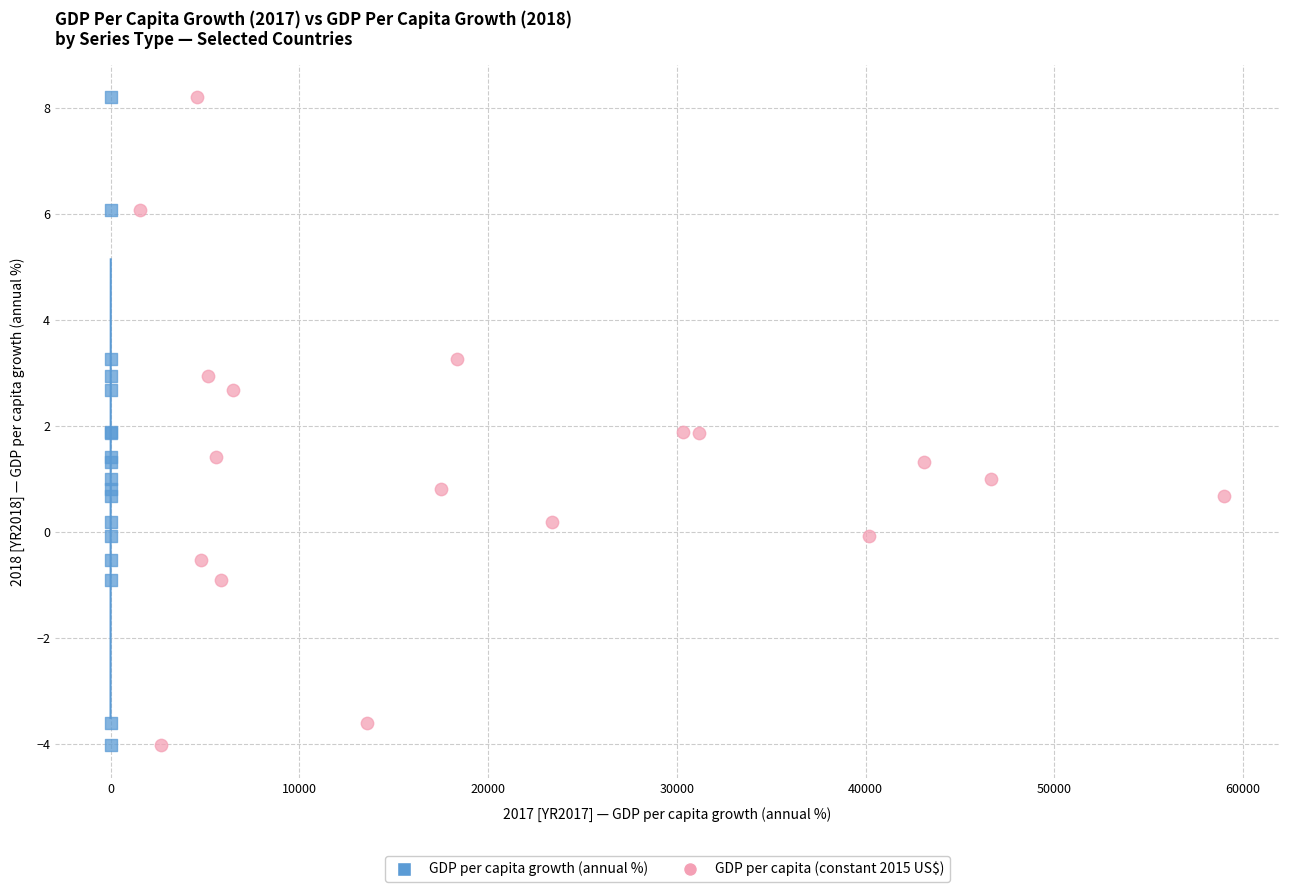

What are all the series names shown in the legend?

GDP per capita growth (annual %), GDP per capita (constant 2015 US$)